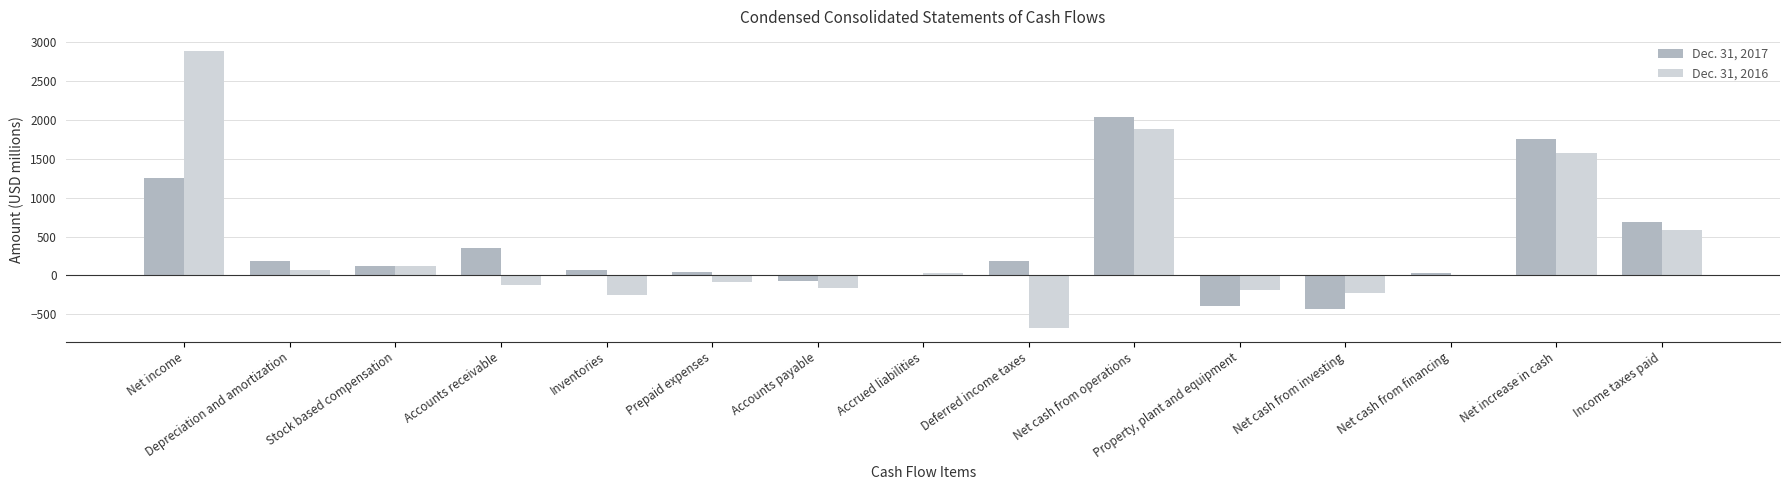

The Dec. 31, 2016 series shows 119 at Stock based compensation. True or false?

True